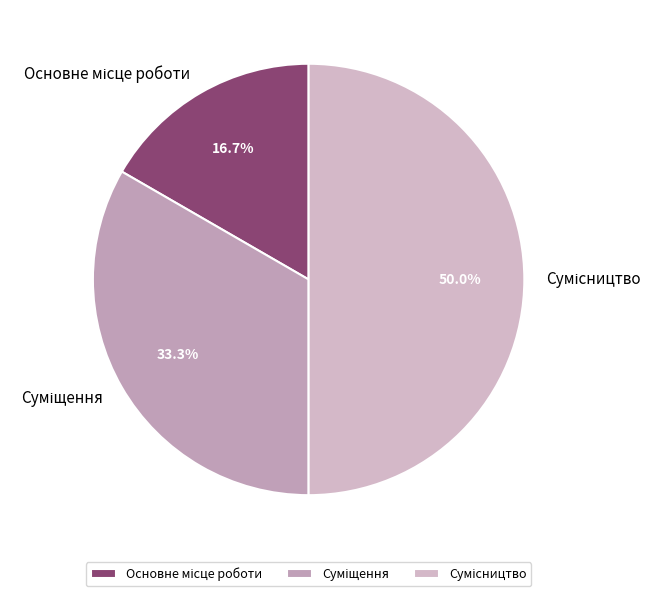

Does any single category account for the majority?

No